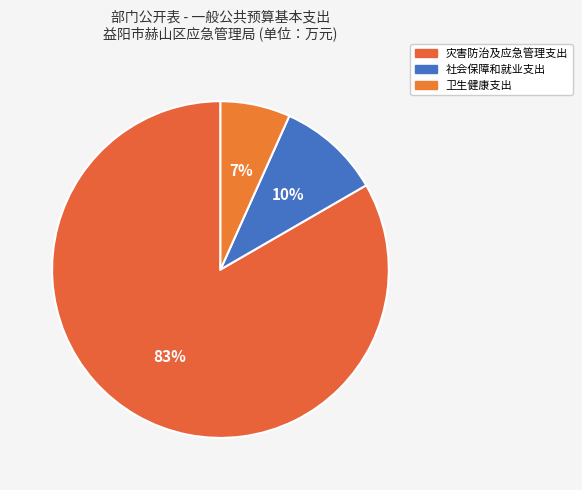

To the nearest percent, what is the average slice percentage?

33%